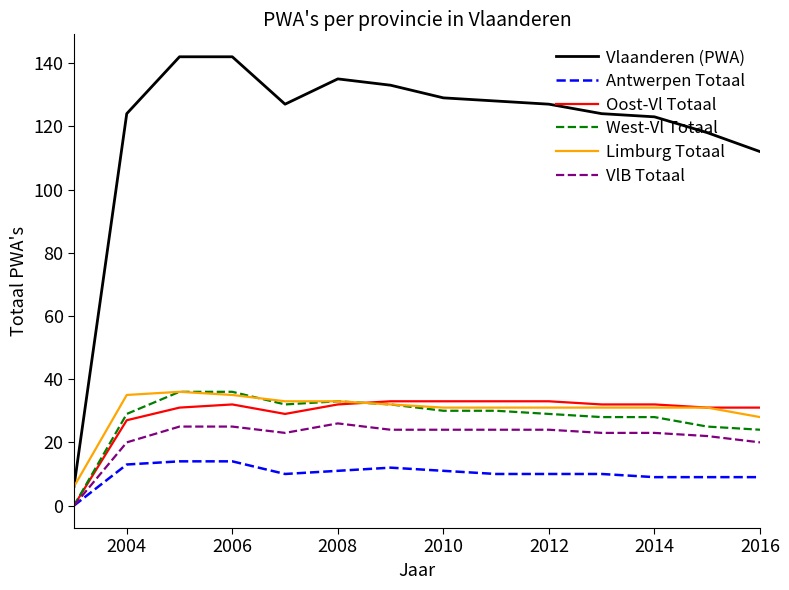

True or false: Limburg Totaal and VlB Totaal intersect in this chart.

False